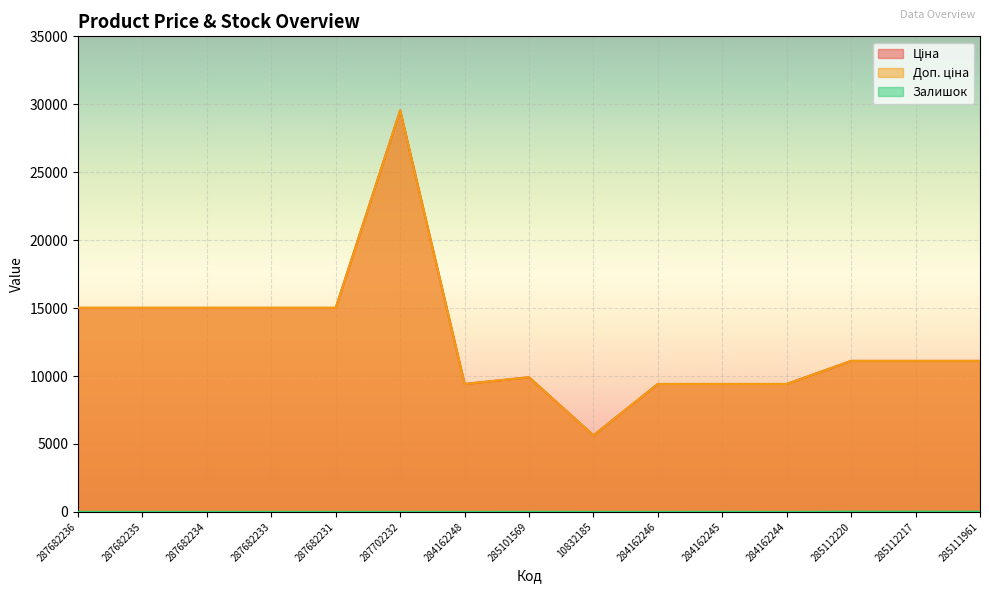

What is the total value across all series at 284162245?

18840.7